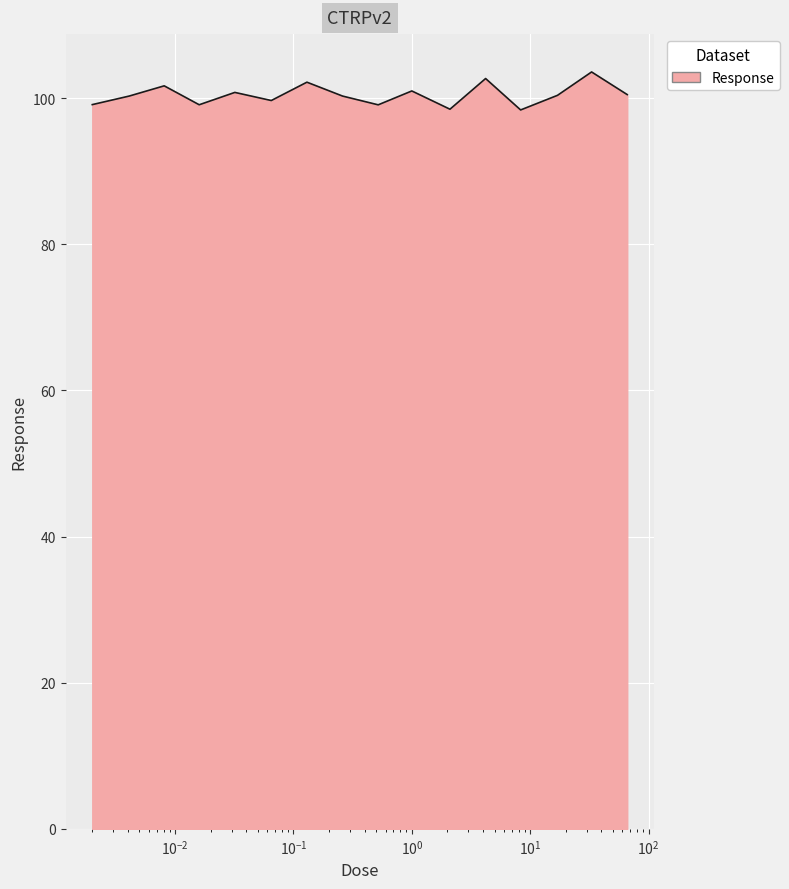

What is the smallest value displayed?

98.4